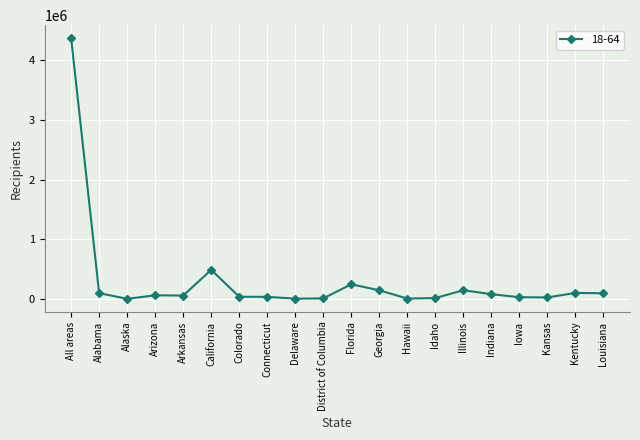

Which has a higher value, Connecticut or Kentucky?

Kentucky